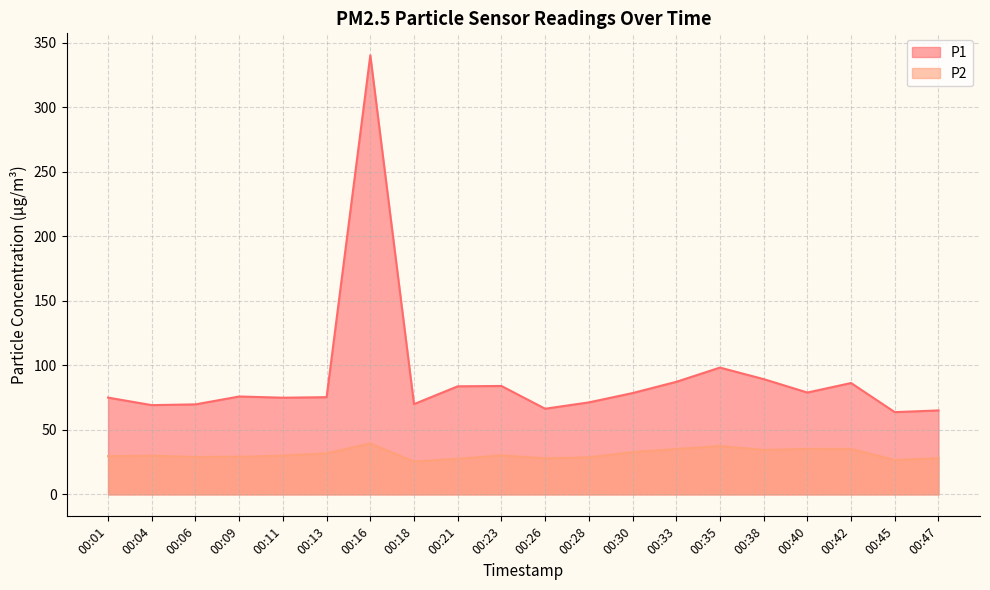

Between 00:16 and 00:33, which series saw the biggest shift?

P1